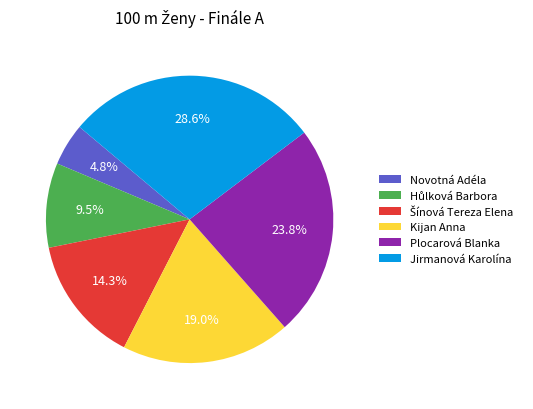

What is the total percentage of Kijan Anna and Novotná Adéla?

23.8%